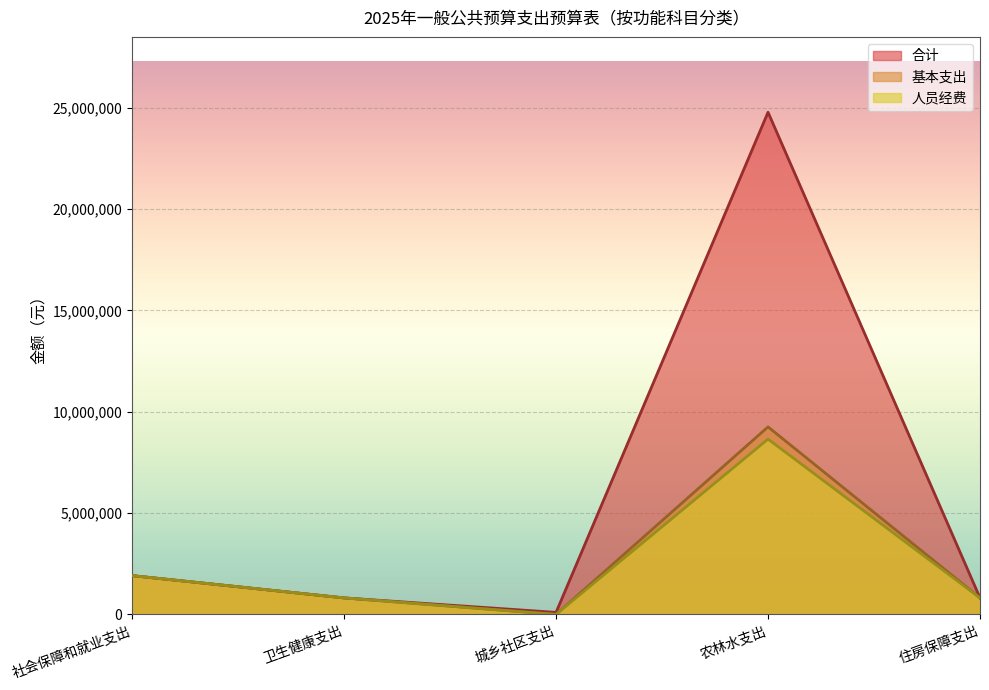

What value does the 人员经费 series have at 社会保障和就业支出?

1914113.2